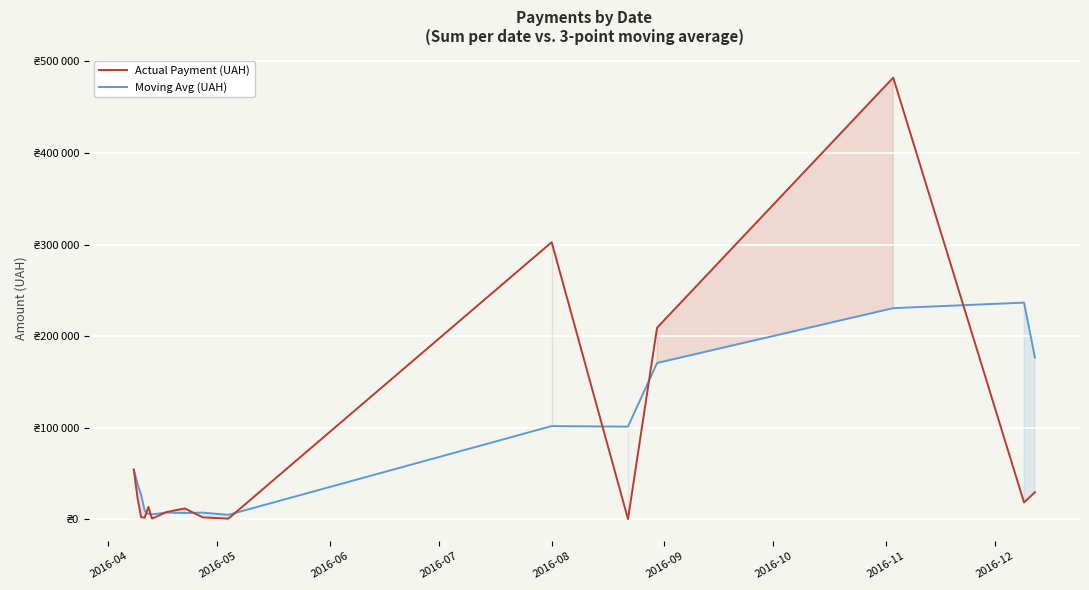

What is the value of the Moving Avg (UAH) point at the 16th from the left?

176634.3